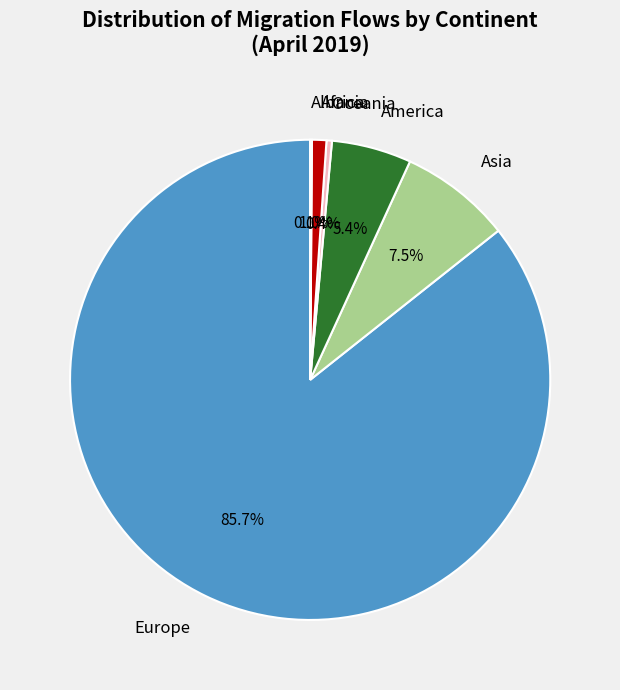

Is the sum of Oceania and America greater than half?

No